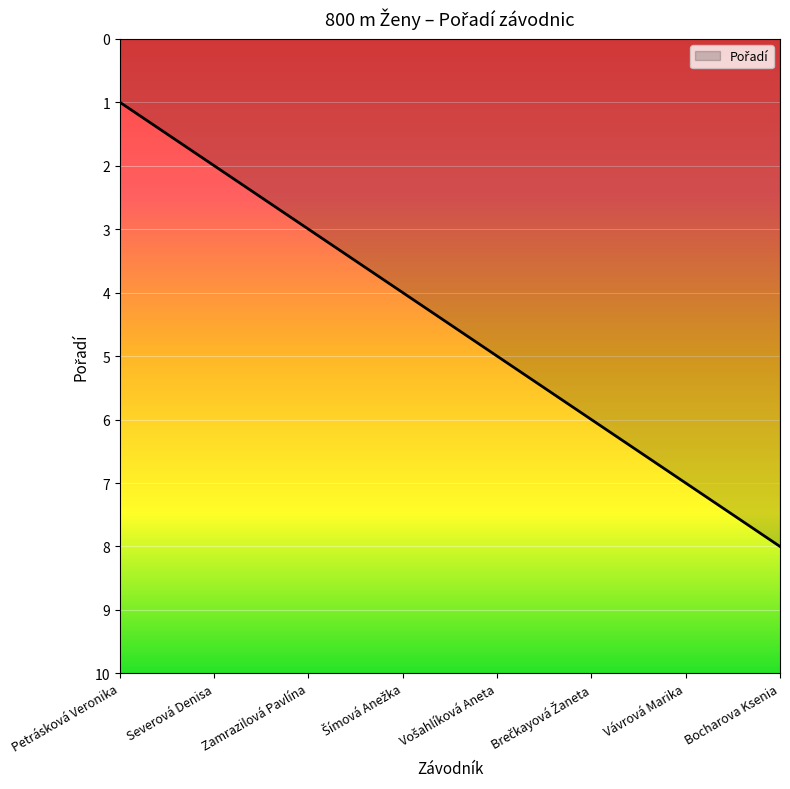

How many categories are shown in the chart?

8